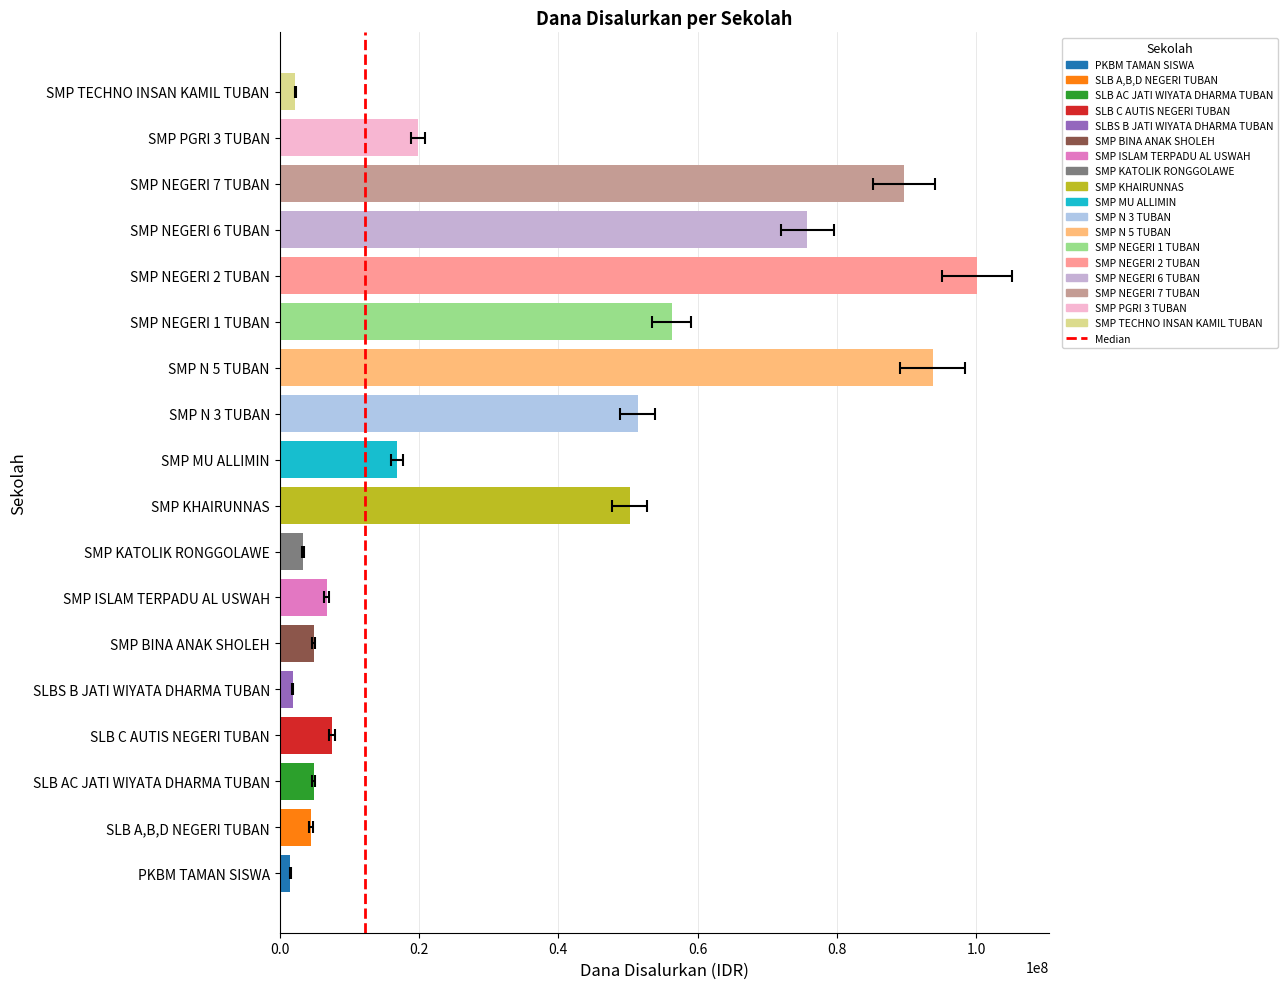

What is the difference between the maximum and minimum values?

98625000